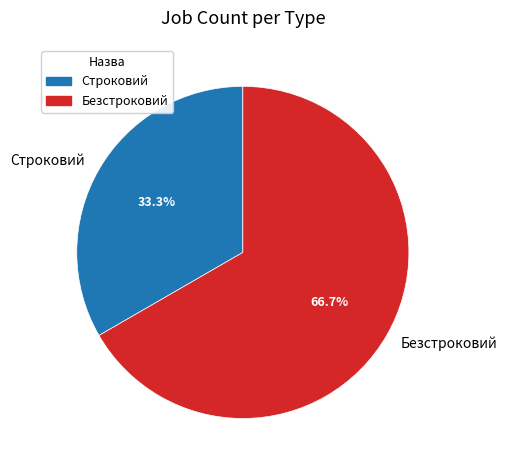

What percentage is the Безстроковий slice, to the nearest percent?

67%